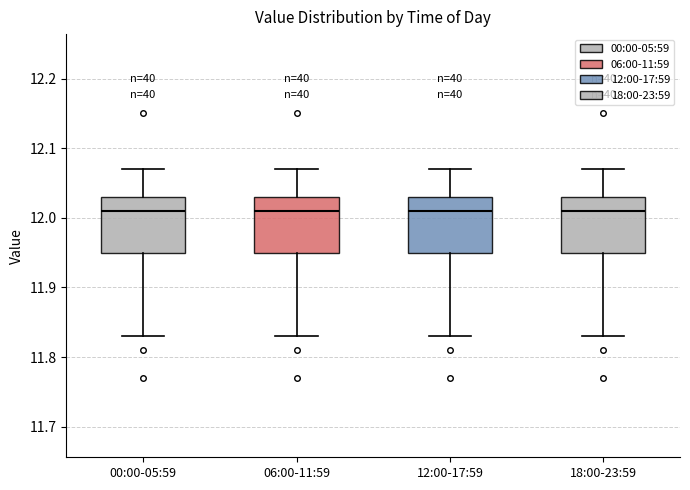

Where is the upper edge of the box for 06:00-11:59 on the y-axis? The values are not printed on the chart, so give them approximately, as read against the axis.

12.03